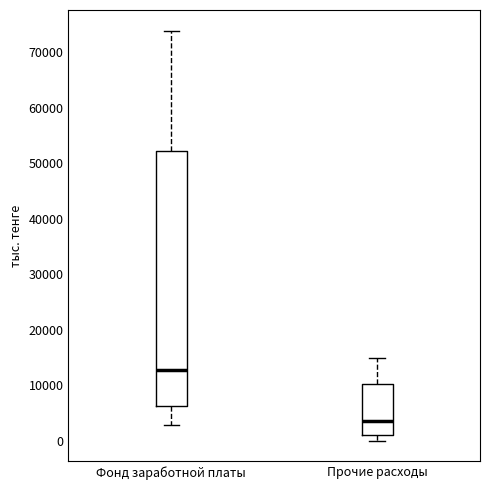

Reading left to right, read every box against the y-axis: the position of its median line, the range the box covers, and the ends of its whiskers. The values are not printed on the chart, so give them approximately, as read against the axis.

Фонд заработной платы: median 13000, box 6000 to 52000, whiskers 3000 to 74000
Прочие расходы: median 4000, box 1000 to 10000, whiskers 0 to 15000